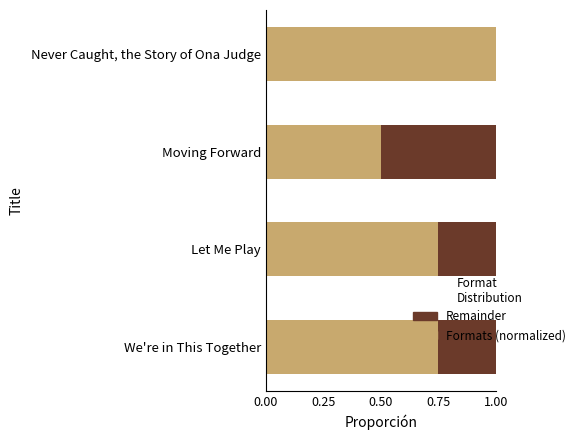

The value of Formats (normalized) at Let Me Play is 0.2. True or false?

False